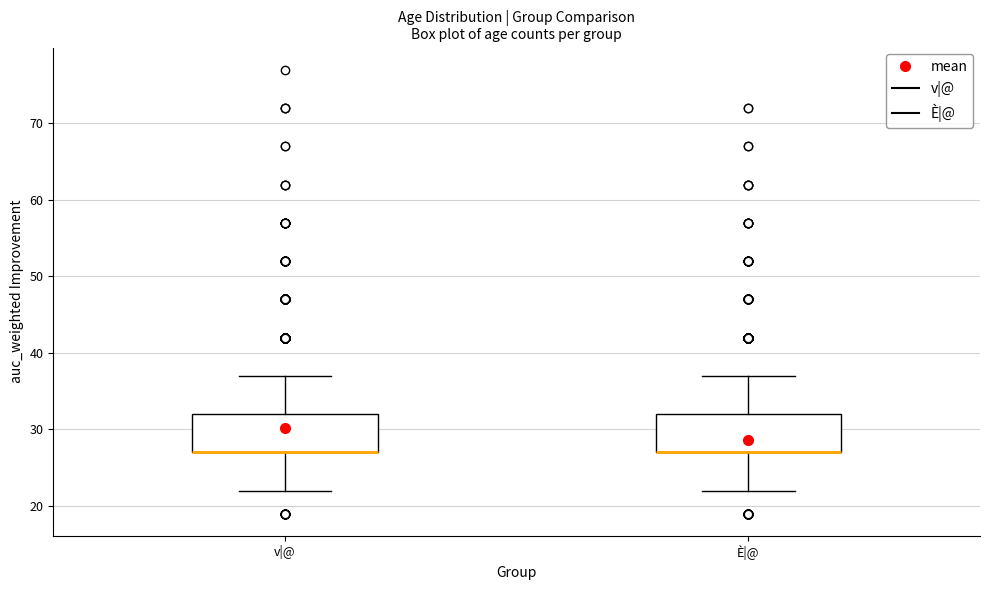

Reading left to right, read every box against the y-axis: the position of its median line, the range the box covers, and the ends of its whiskers. The values are not printed on the chart, so give them approximately, as read against the axis.

v|@: median 27 (drawn on the box's lower edge), box 27 to 32, whiskers 22 to 37
È|@: median 27 (drawn on the box's lower edge), box 27 to 32, whiskers 22 to 37